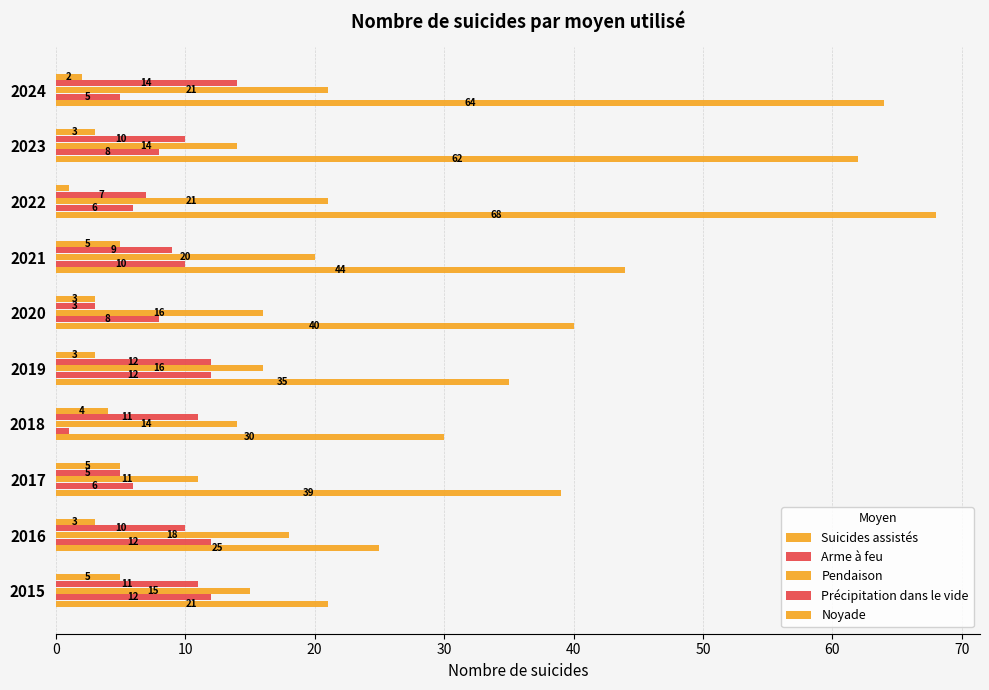

How many data points does each series have?

10